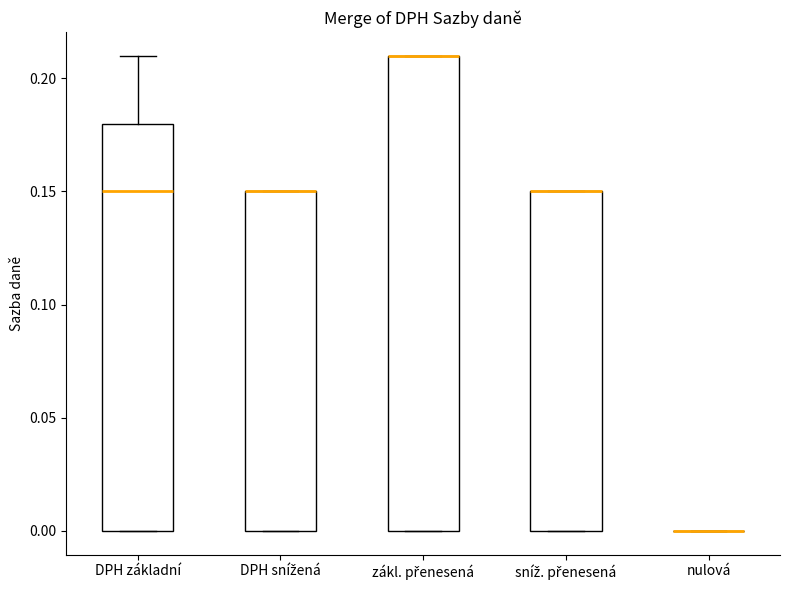

Reading left to right, read every box against the y-axis: the position of its median line, the range the box covers, and the ends of its whiskers. The values are not printed on the chart, so give them approximately, as read against the axis.

DPH základní: median 0.15, box 0.00 to 0.18, whiskers 0.00 to 0.21
DPH snížená: median 0.15 (drawn on the box's upper edge), box 0.00 to 0.15, whiskers 0.00 to 0.15
zákl. přenesená: median 0.21 (drawn on the box's upper edge), box 0.00 to 0.21, whiskers 0.00 to 0.21
sníž. přenesená: median 0.15 (drawn on the box's upper edge), box 0.00 to 0.15, whiskers 0.00 to 0.15
nulová: box collapsed to a line at 0.00, whiskers 0.00 to 0.00